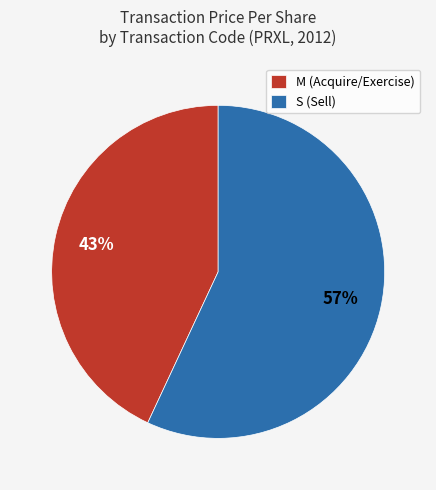

The M (Acquire/Exercise) slice represents 43% of the pie. True or false?

True